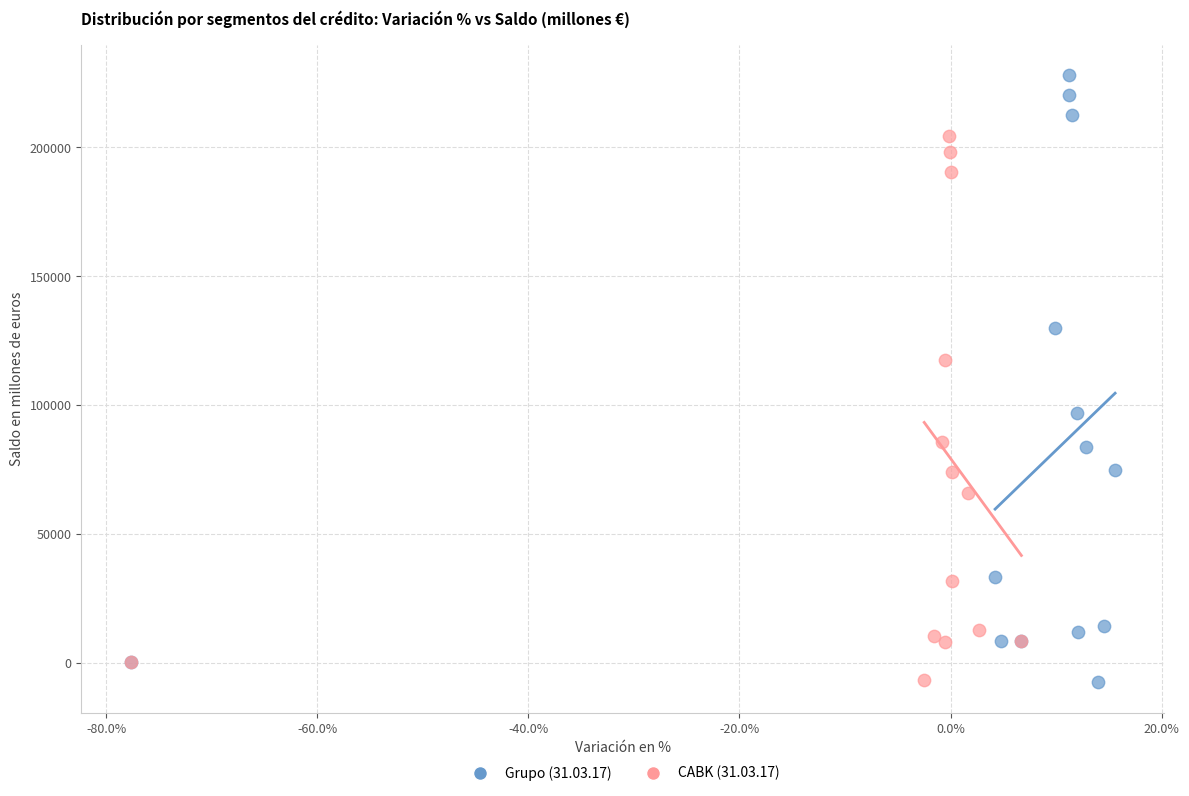

Which series has the widest spread of Y values?

Grupo (31.03.17)